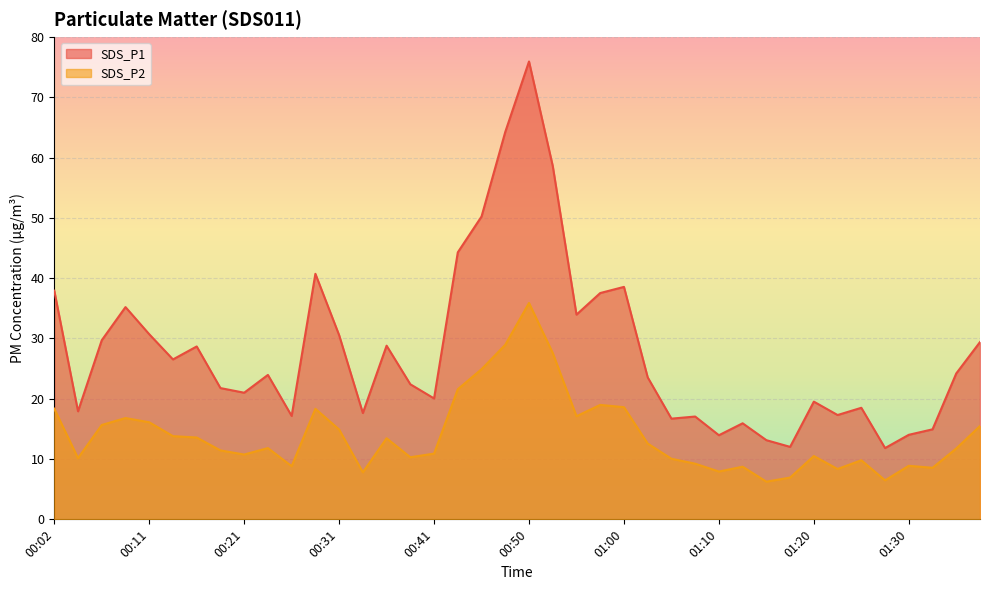

Read the SDS_P1 value at 00:46.

50.2